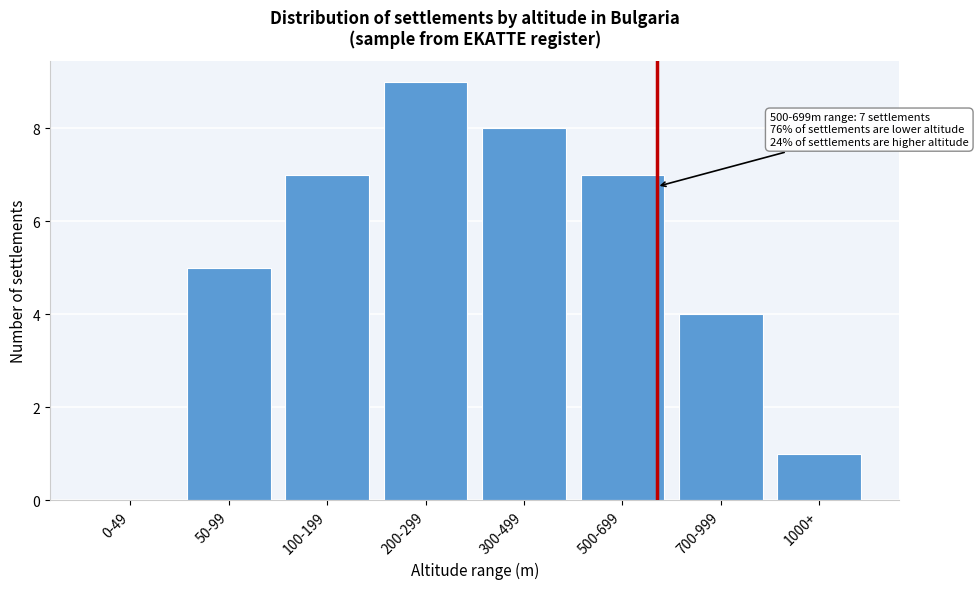

Reading left to right, extract all data points from this chart.

0-49=0	50-99=5	100-199=7	200-299=9	300-499=8	500-699=7	700-999=4	1000+=1